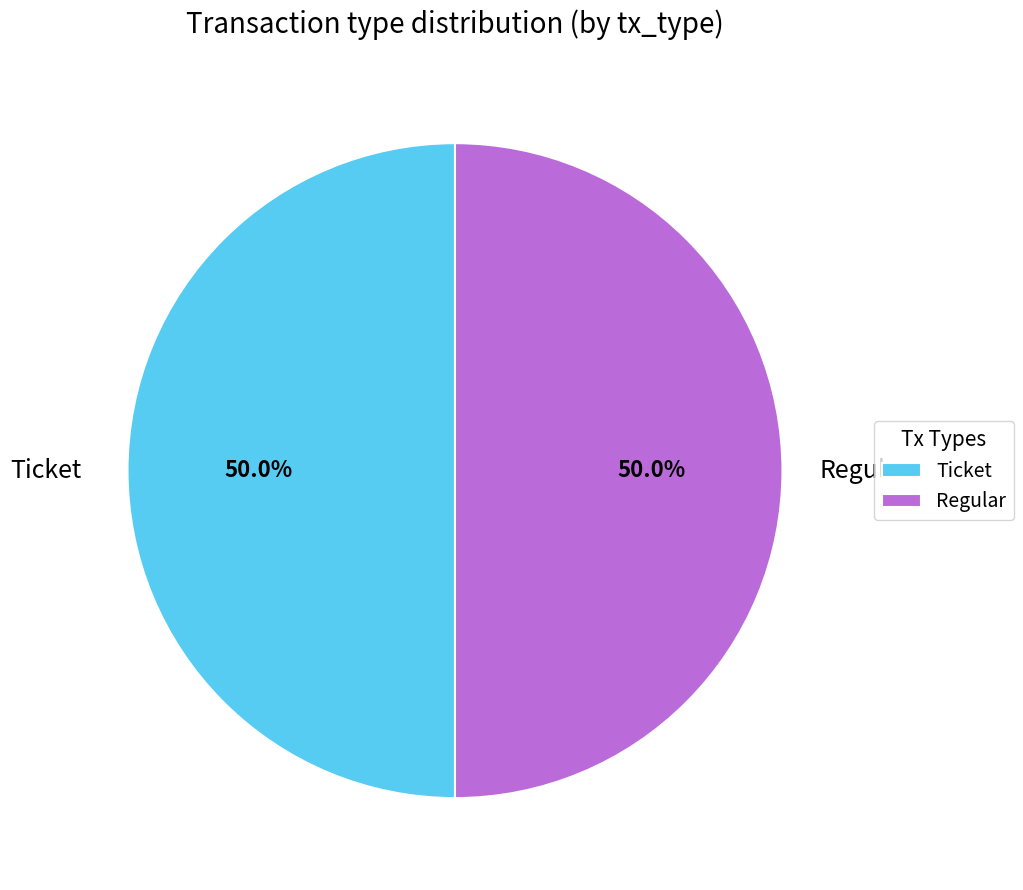

What is the ratio of the value at Ticket to the value at Regular?

1.0